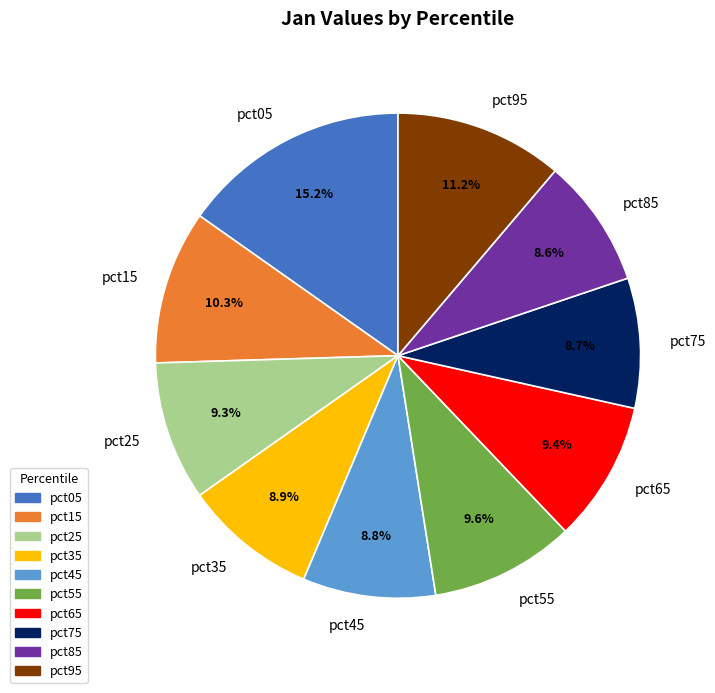

To the nearest percent, what is the average slice percentage?

10%